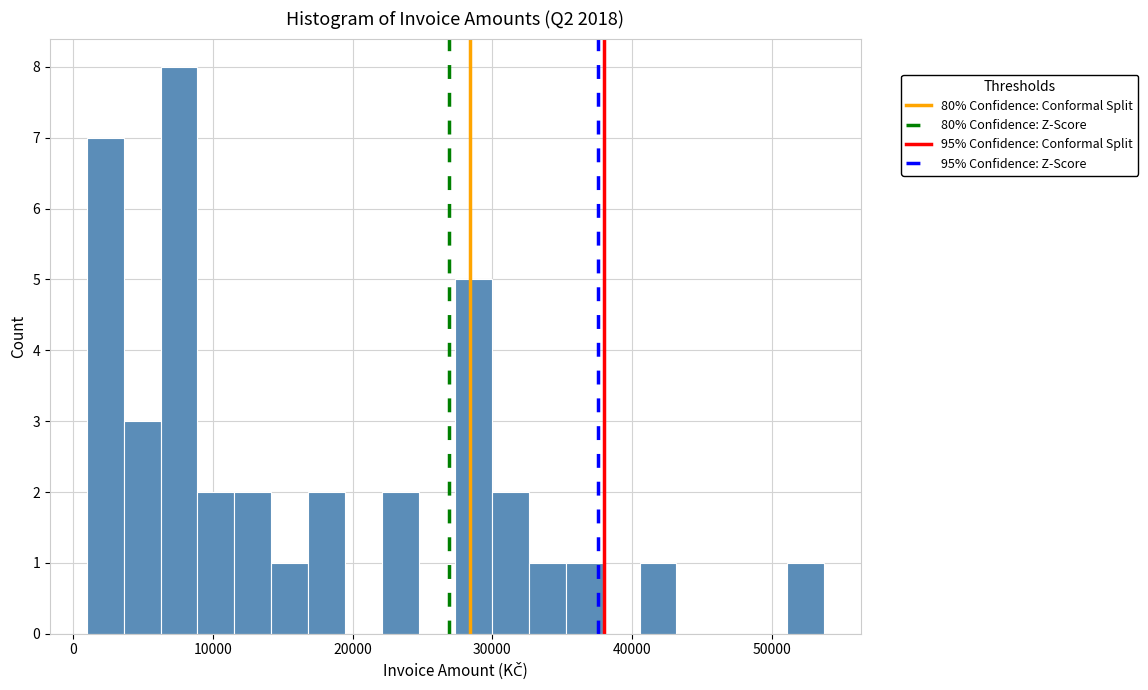

Read against the x-axis, roughly where is the centre of the tallest bar?

8000